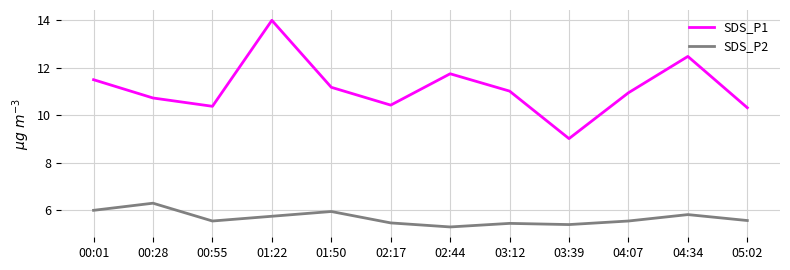

What is the highest value of the SDS_P2 series?

6.3